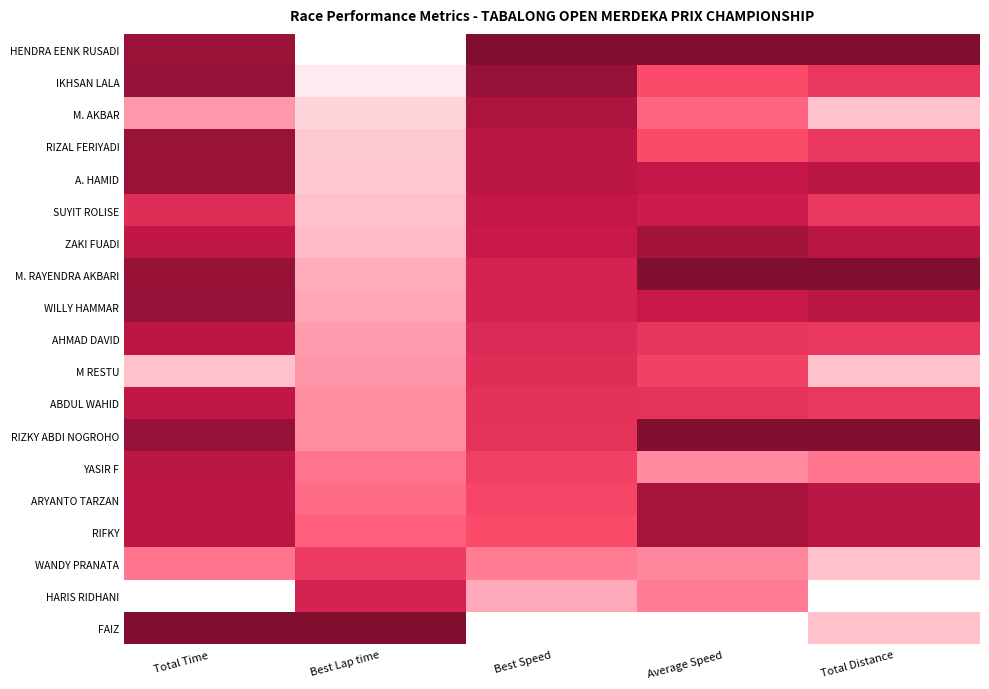

Which series has the largest total across all categories?

HENDRA EENK RUSADI